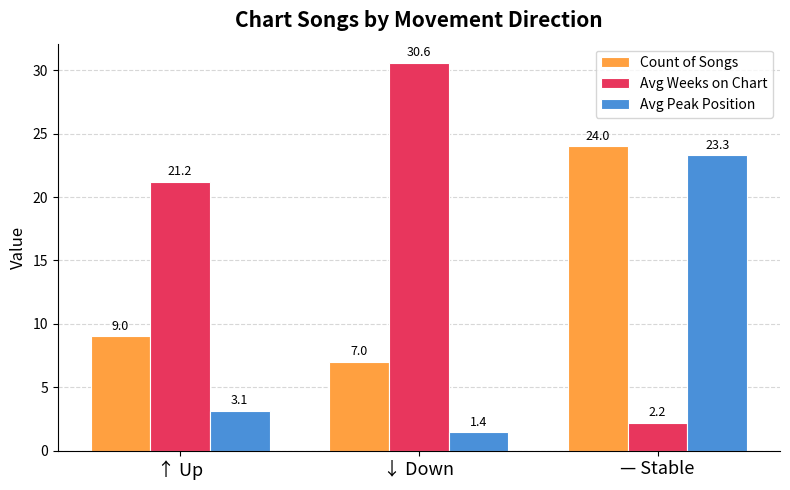

Reading left to right, transcribe all the data shown in this chart.

Count of Songs: 9.0	7.0	24.0
Avg Weeks on Chart: 21.2	30.6	2.2
Avg Peak Position: 3.1	1.4	23.3